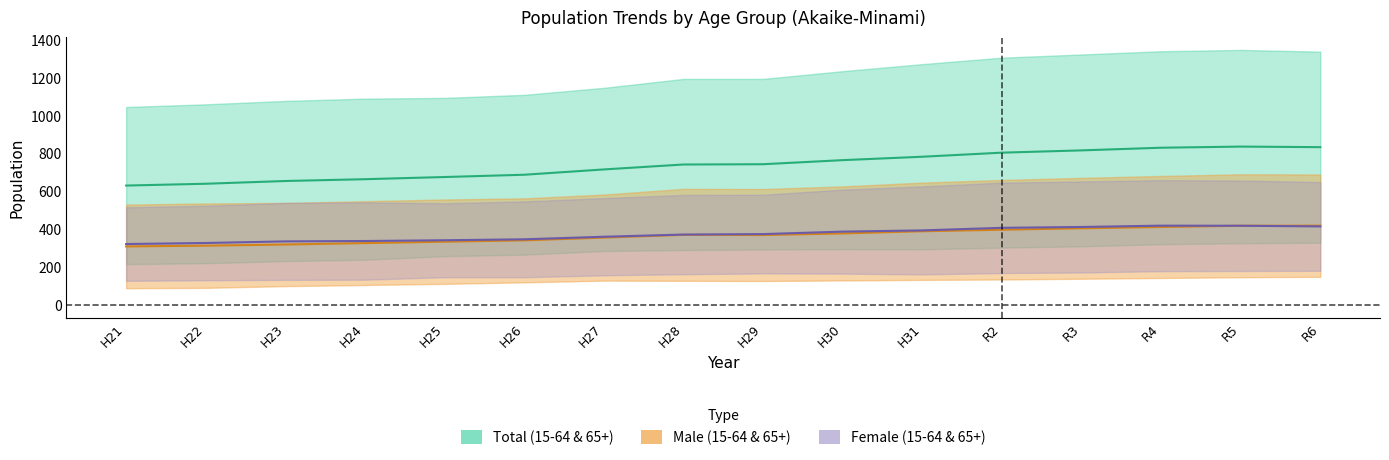

Which series changed the most between H22 and H26?

15-64 Male